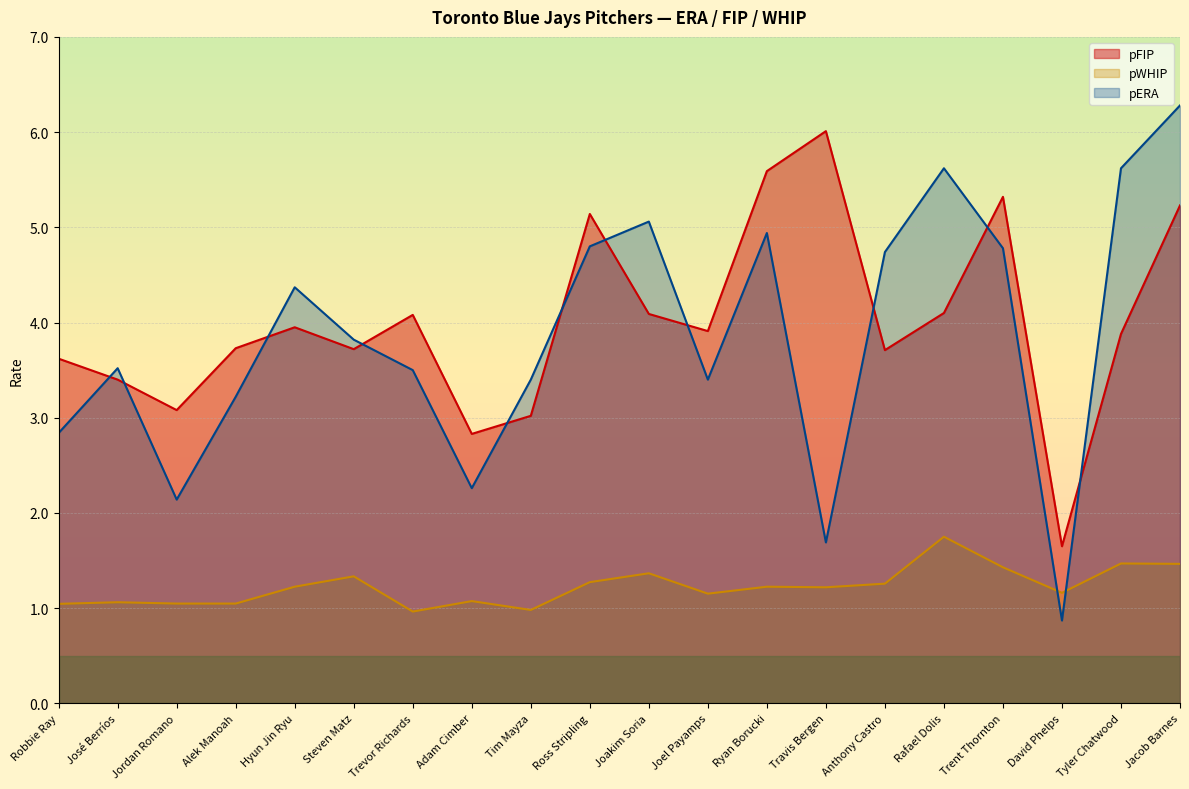

Is the value of pERA at Travis Bergen greater than the value of pFIP at Ross Stripling?

No